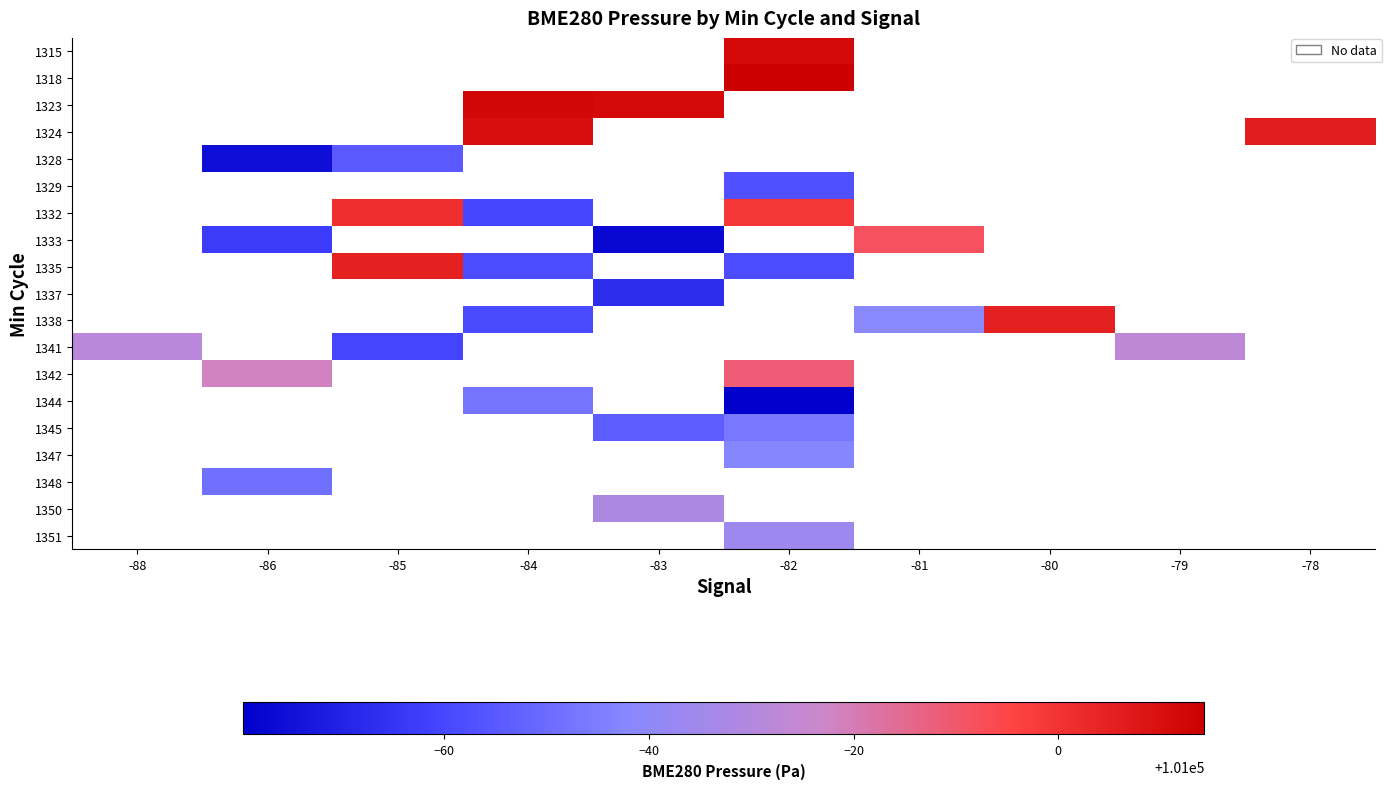

Between -78 and -80, which is larger?

-80